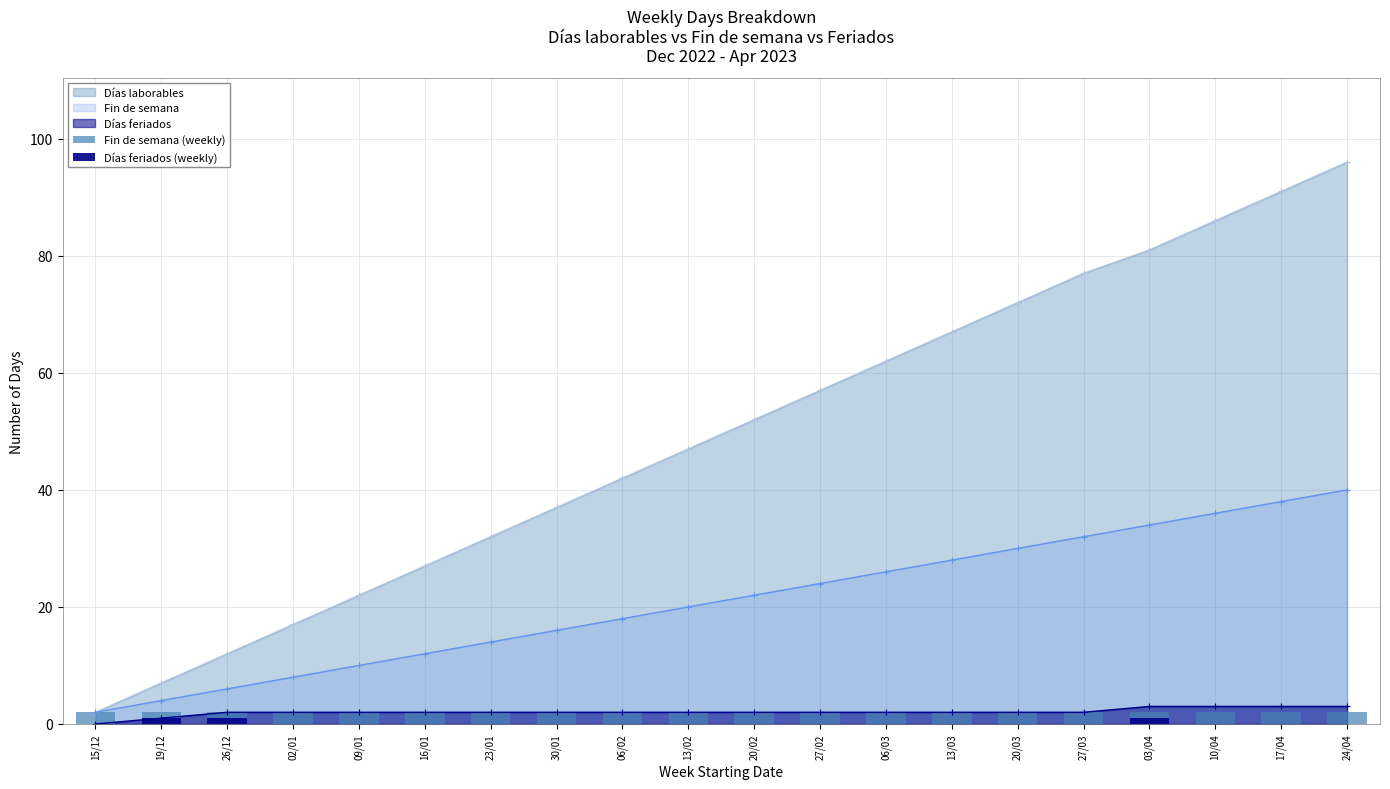

How many groups of bars are there?

20